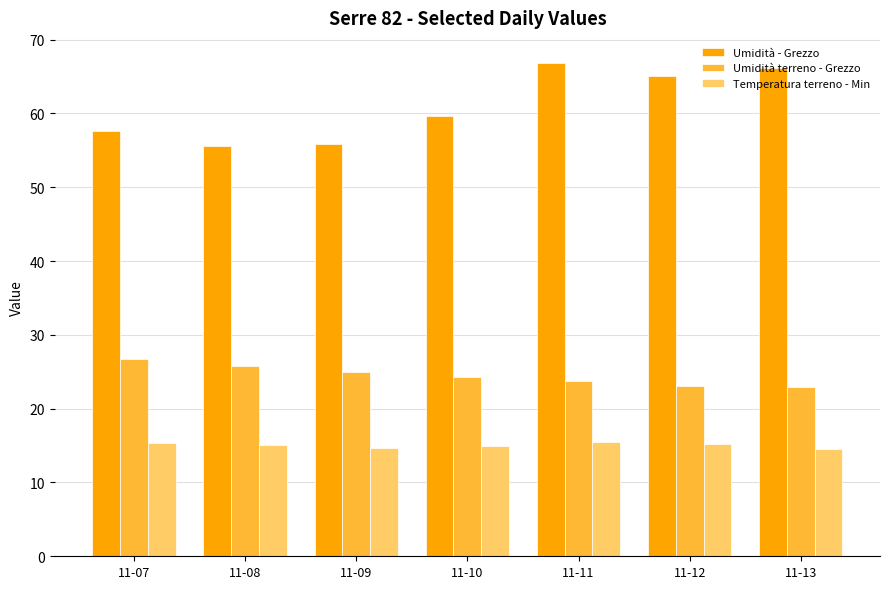

Read the Umidità terreno - Grezzo value at 11-07.

26.8